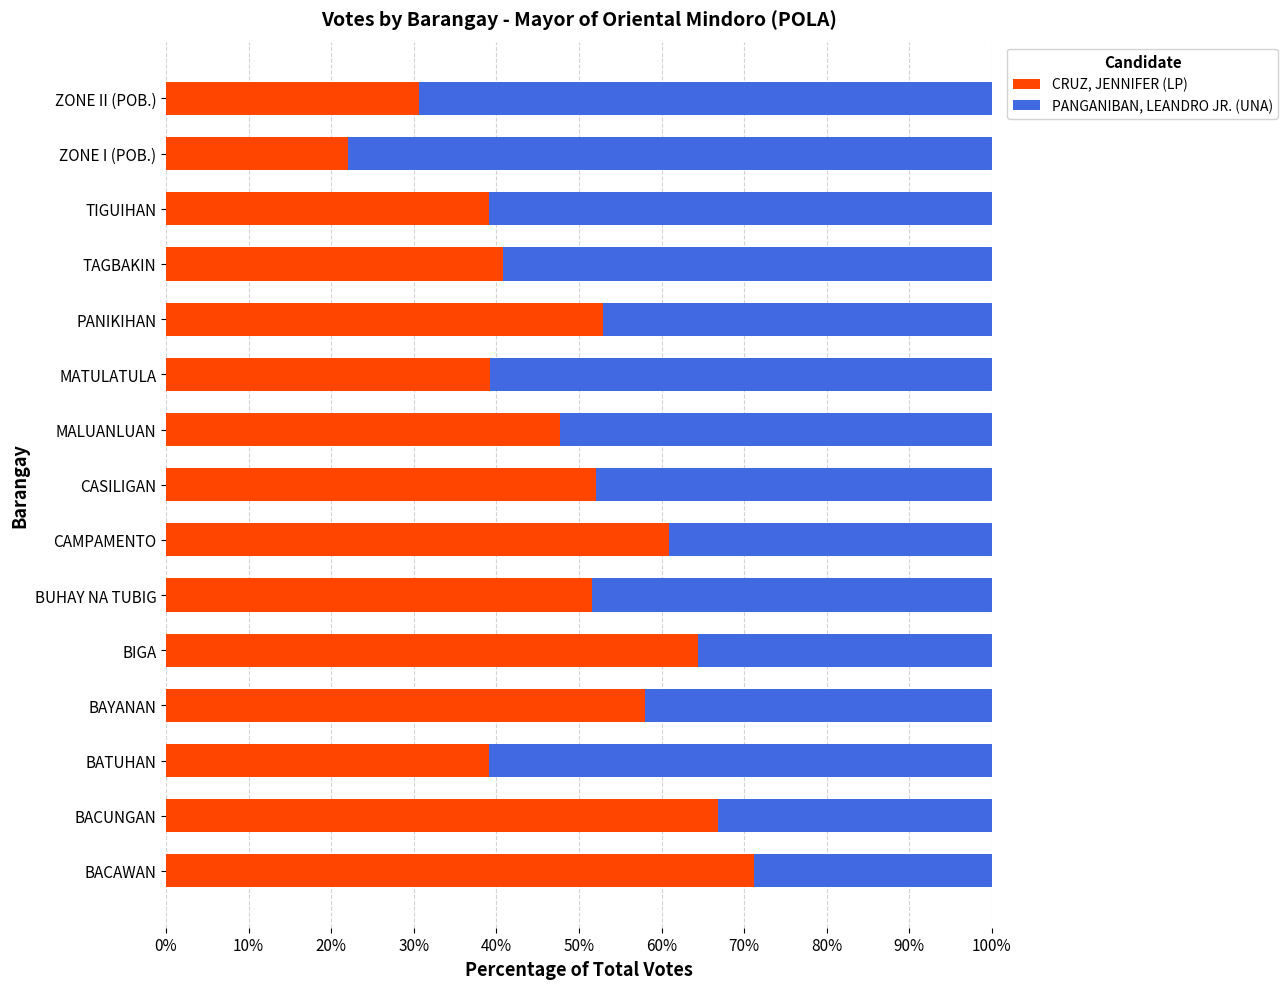

What is the sum of all CRUZ, JENNIFER (LP) values?

736.8